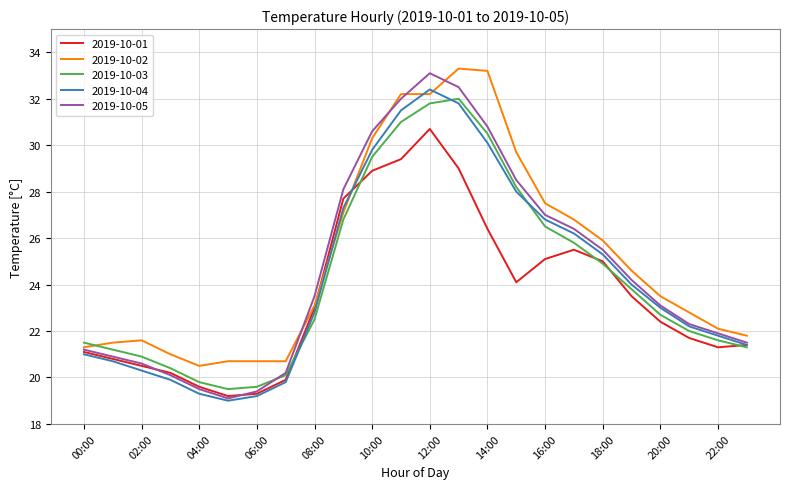

Which series has the widest spread of values?

2019-10-05